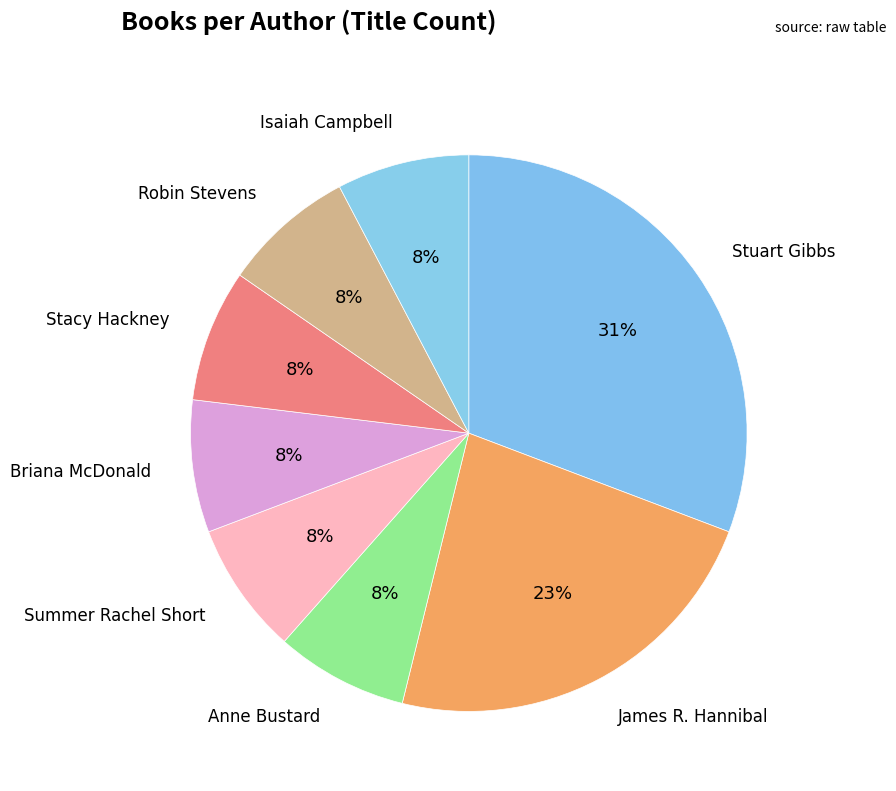

Rank the categories by value from lowest to highest.

Anne Bustard, Summer Rachel Short, Briana McDonald, Stacy Hackney, Robin Stevens, Isaiah Campbell, James R. Hannibal, Stuart Gibbs